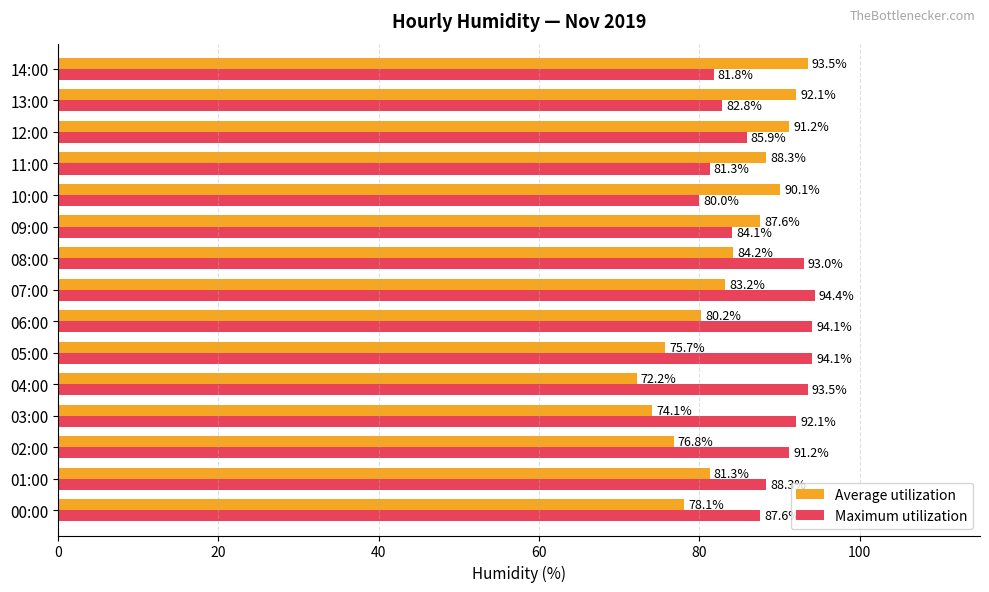

What is the difference between the highest and lowest values at 05:00?

18.4